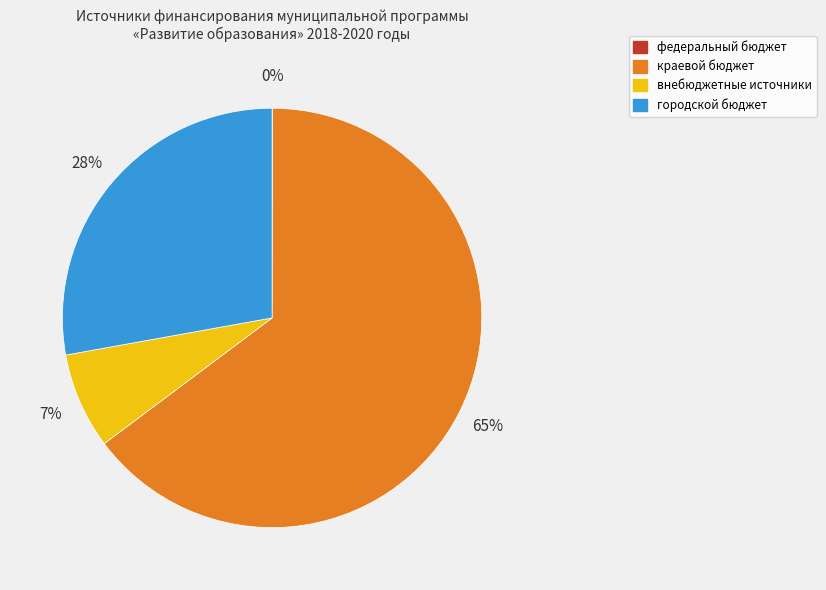

To the nearest percent, what is the difference between the largest and smallest slice percentages?

65%